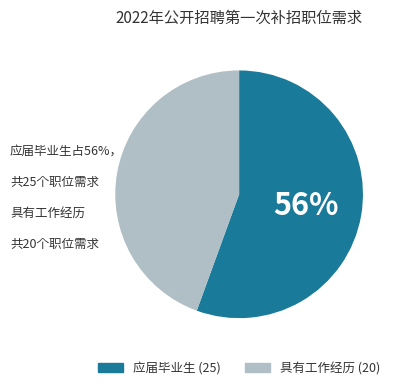

How many slices are in this pie chart?

2